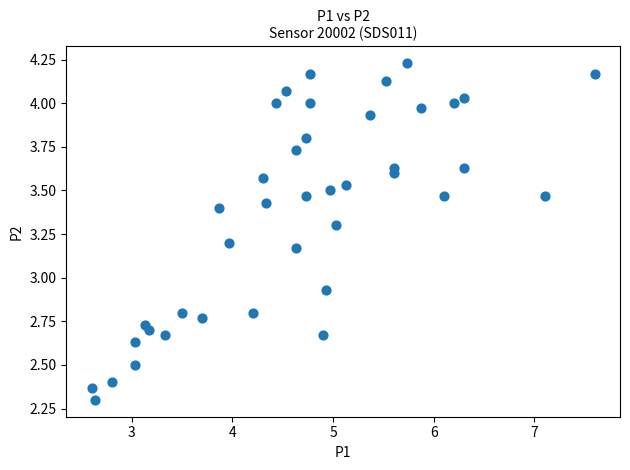

What is the range of Y values (max minus min)?

1.9